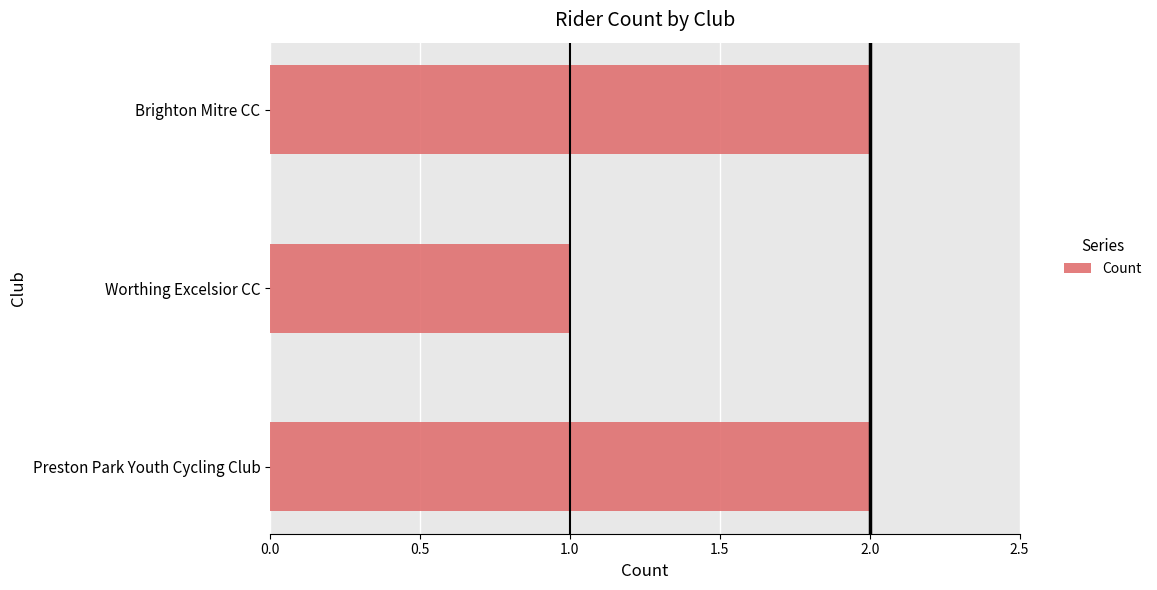

Reading bottom to top, list all the values displayed in this chart.

Preston Park Youth Cycling Club=2	Worthing Excelsior CC=1	Brighton Mitre CC=2